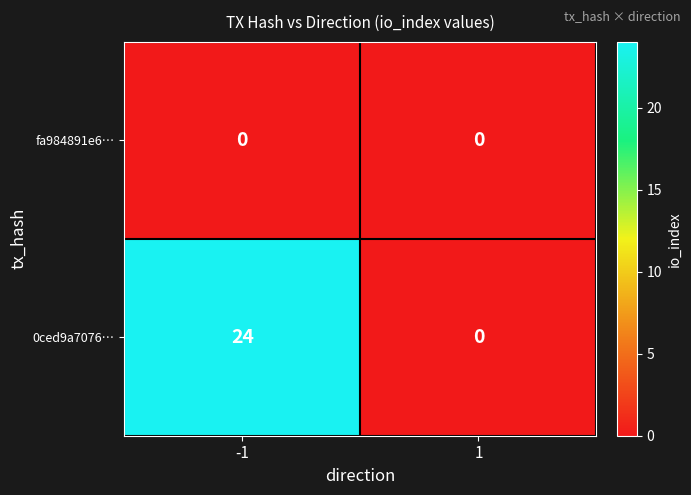

What is the difference between the 0ced9a7076… values at -1 and 1?

24